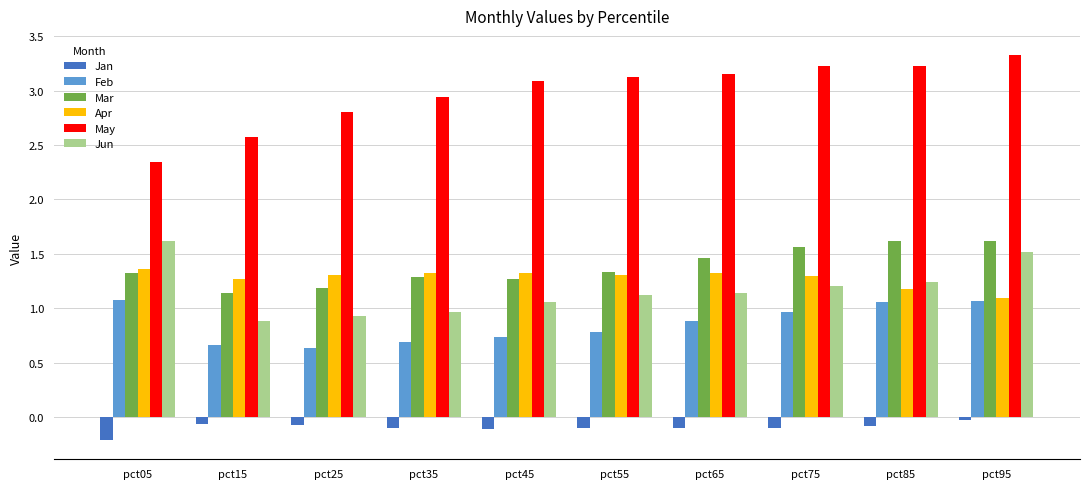

At which category is the sum across all series the highest?

pct95